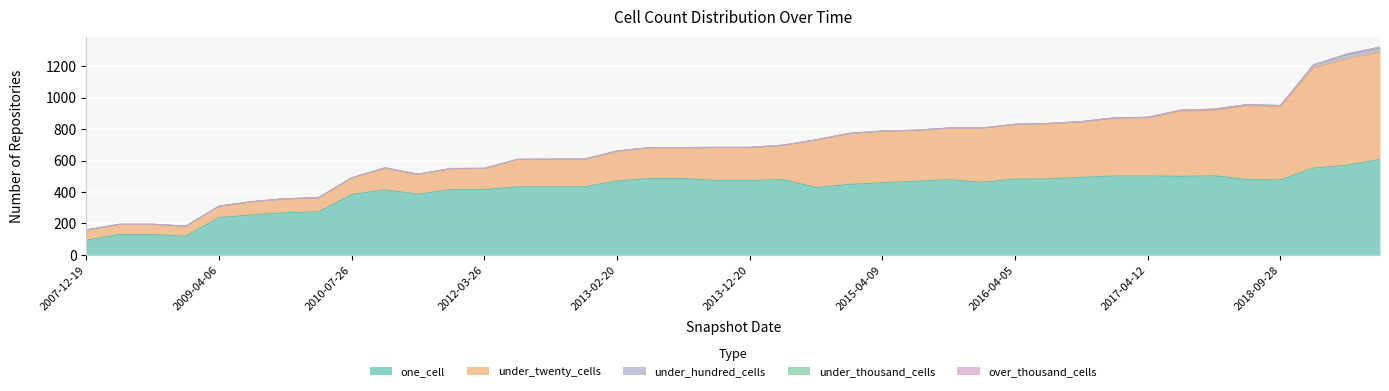

What is the maximum value shown in the chart?

681